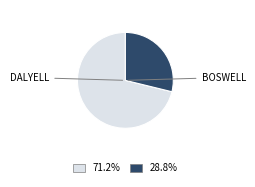

Approximately how many times larger is the value at 71.2% compared to 28.8%?

2.5